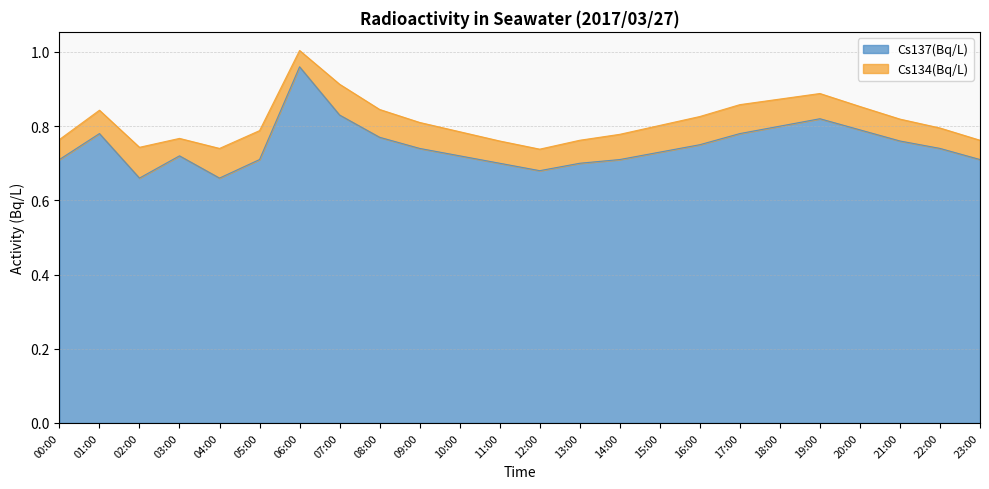

List the labels in order of value, largest first.

06:00, 07:00, 19:00, 18:00, 20:00, 01:00, 17:00, 08:00, 21:00, 16:00, 09:00, 22:00, 15:00, 03:00, 10:00, 00:00, 05:00, 14:00, 23:00, 11:00, 13:00, 12:00, 02:00, 04:00